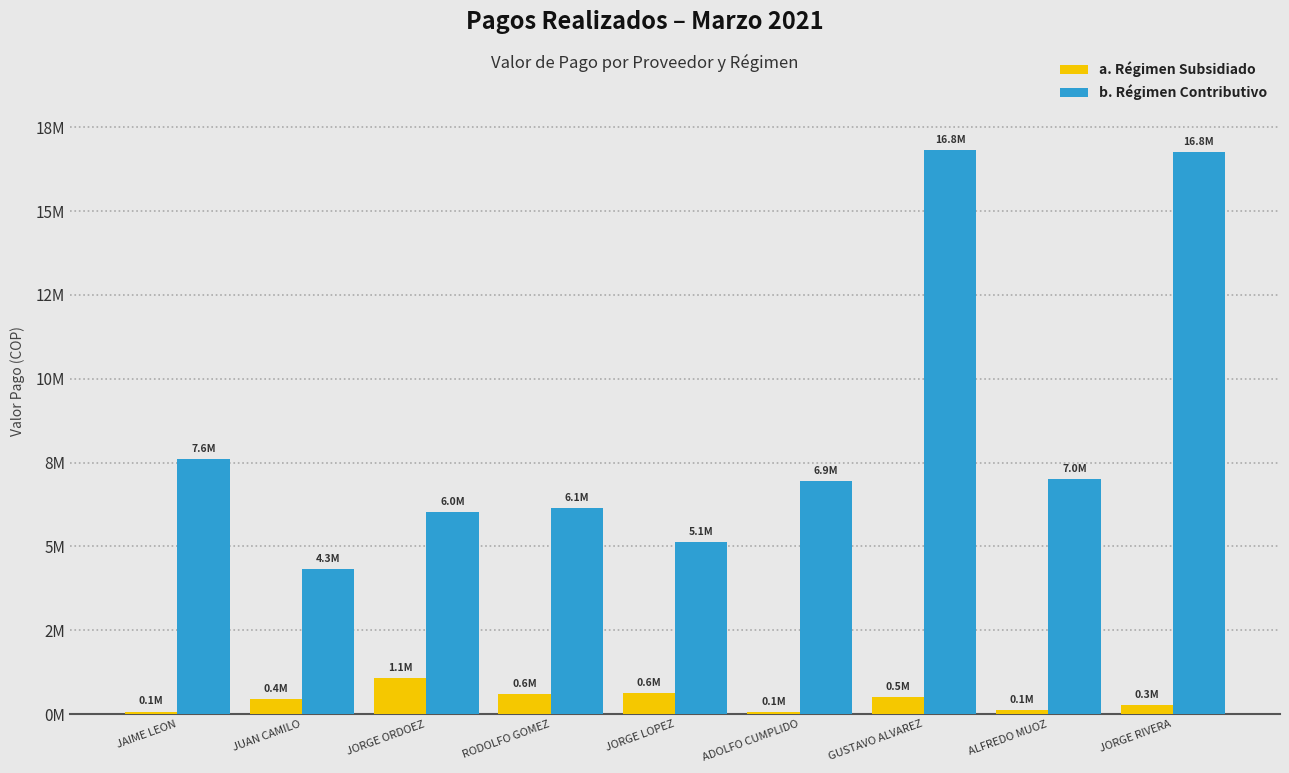

Are the bars grouped side by side (vs. stacked)?

Yes